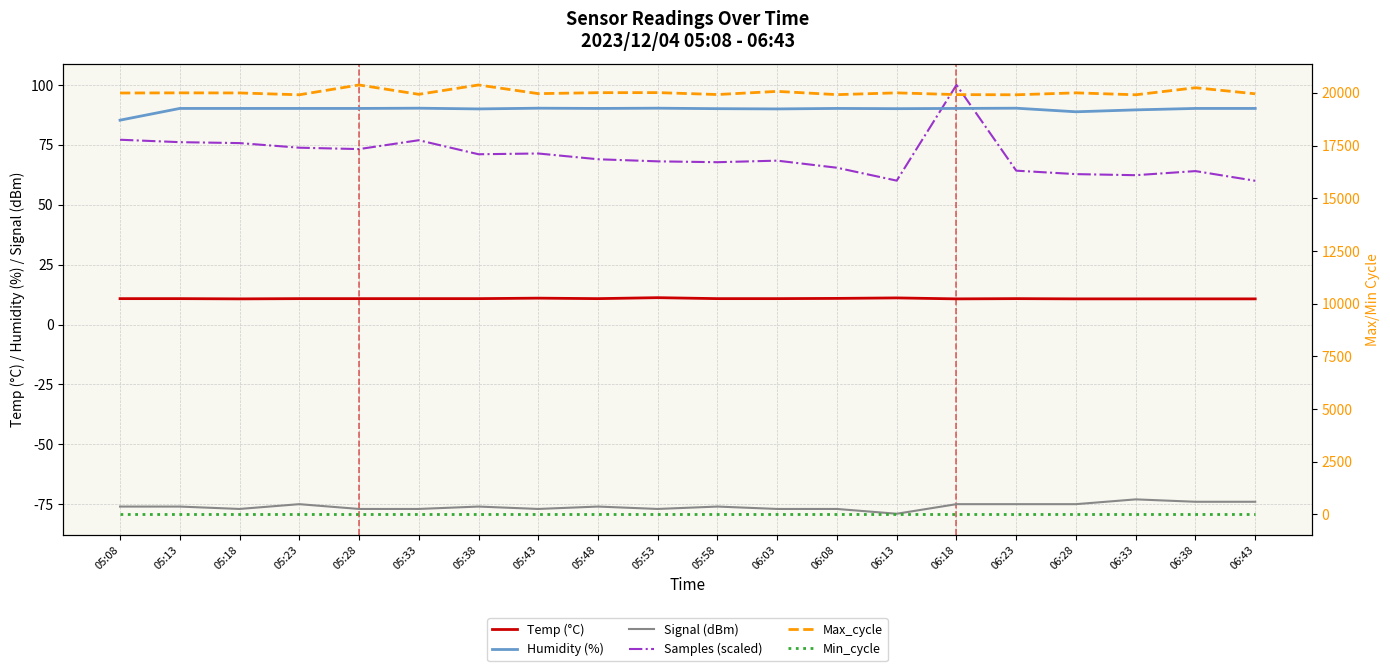

How many data points in Max_cycle are less than 19995?

10